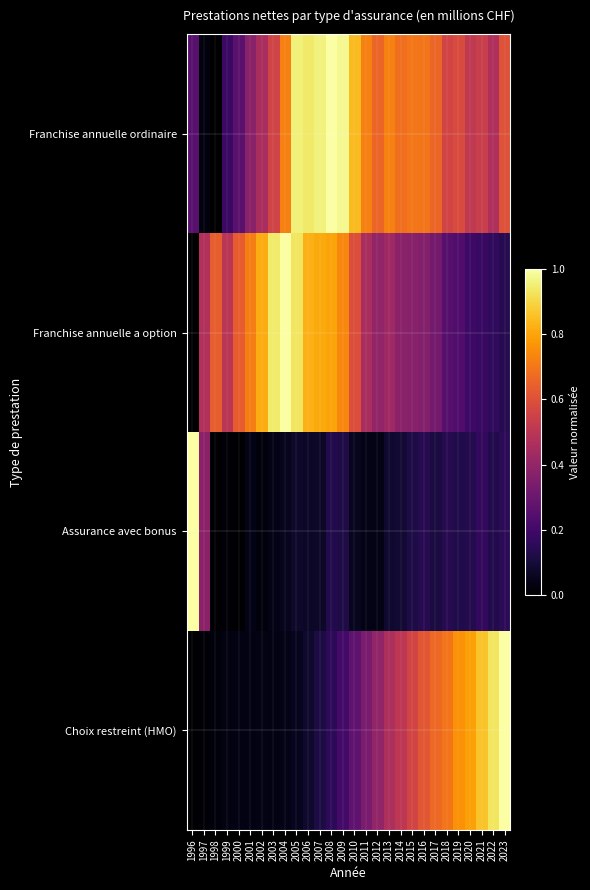

Reading right to left, extract all data points from this chart.

Franchise annuelle ordinaire: 2023=0.6	2022=0.5	2021=0.5	2020=0.5	2019=0.6	2018=0.6	2017=0.7	2016=0.7	2015=0.7	2014=0.7	2013=0.7	2012=0.7	2011=0.7	2010=0.8	2009=1.0	2008=1.0	2007=1.0	2006=0.9	2005=1.0	2004=0.7	2003=0.6	2002=0.5	2001=0.4	2000=0.3	1999=0.2	1998=0.0	1997=0.0	1996=0.3
Franchise annuelle a option: 2023=0.1	2022=0.2	2021=0.2	2020=0.2	2019=0.2	2018=0.3	2017=0.3	2016=0.4	2015=0.4	2014=0.4	2013=0.4	2012=0.4	2011=0.5	2010=0.6	2009=0.7	2008=0.8	2007=0.8	2006=0.8	2005=0.9	2004=1.0	2003=0.9	2002=0.8	2001=0.7	2000=0.6	1999=0.5	1998=0.6	1997=0.5	1996=0.0
Assurance avec bonus: 2023=0.2	2022=0.1	2021=0.2	2020=0.1	2019=0.1	2018=0.1	2017=0.1	2016=0.1	2015=0.1	2014=0.1	2013=0.1	2012=0.0	2011=0.0	2010=0.1	2009=0.1	2008=0.1	2007=0.1	2006=0.1	2005=0.1	2004=0.1	2003=0.0	2002=0.0	2001=0.0	2000=0.0	1999=0.0	1998=0.0	1997=0.4	1996=1.0
Choix restreint (HMO): 2023=1.0	2022=0.9	2021=0.9	2020=0.8	2019=0.8	2018=0.7	2017=0.7	2016=0.6	2015=0.6	2014=0.5	2013=0.5	2012=0.4	2011=0.3	2010=0.3	2009=0.2	2008=0.2	2007=0.1	2006=0.1	2005=0.1	2004=0.0	2003=0.0	2002=0.0	2001=0.0	2000=0.0	1999=0.0	1998=0.0	1997=0.0	1996=0.0